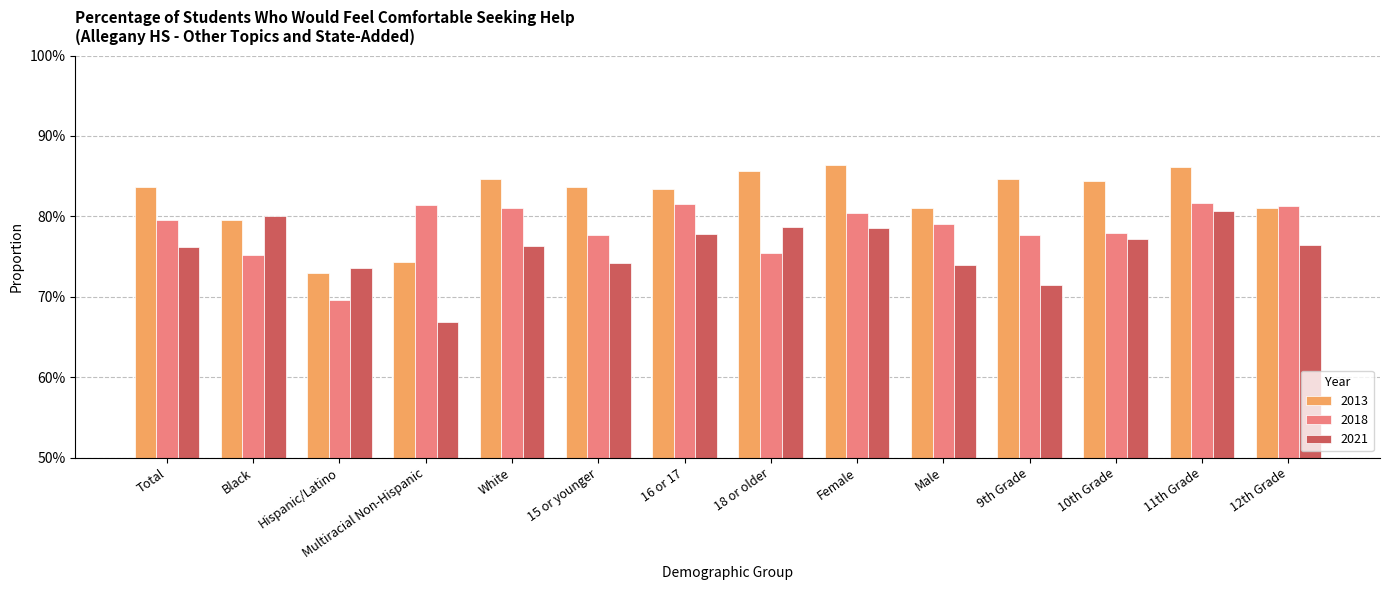

Which has a higher value, 10th Grade or White?

White